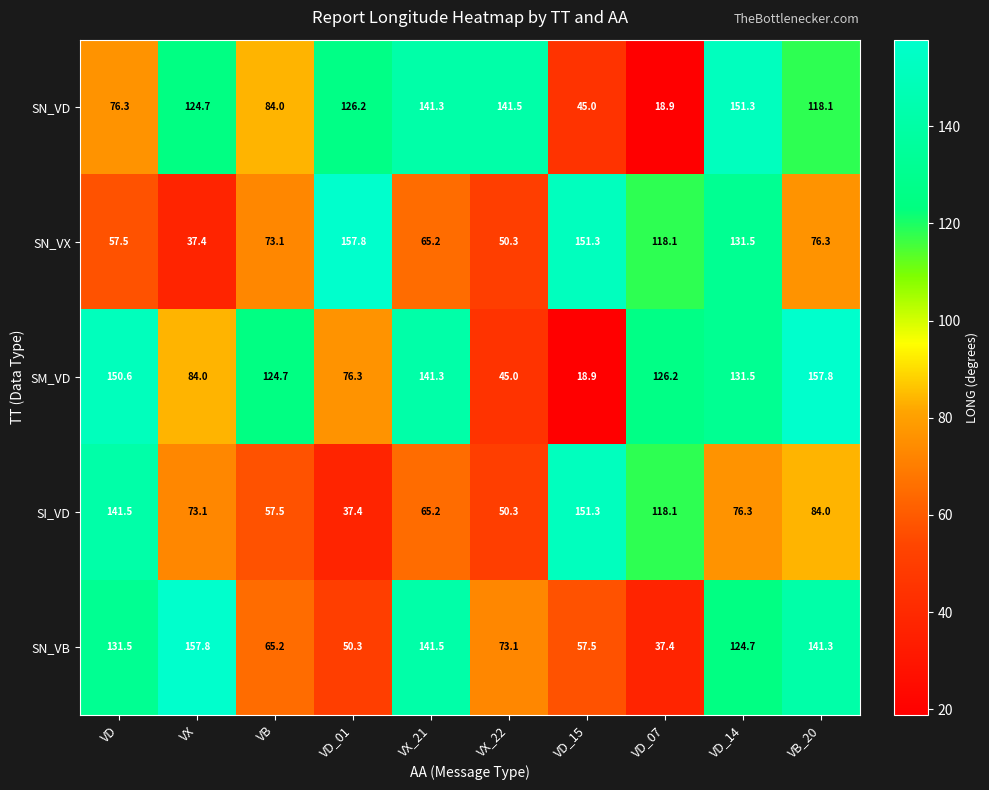

At which label is SN_VB closest to 97?

VX_22